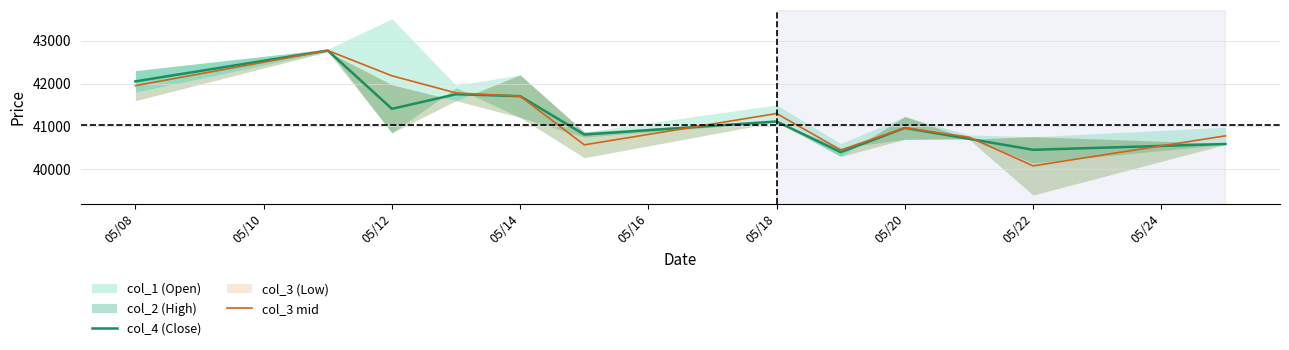

What is the approximate value of col_3 mid at 05/22, to the nearest 50?

40100